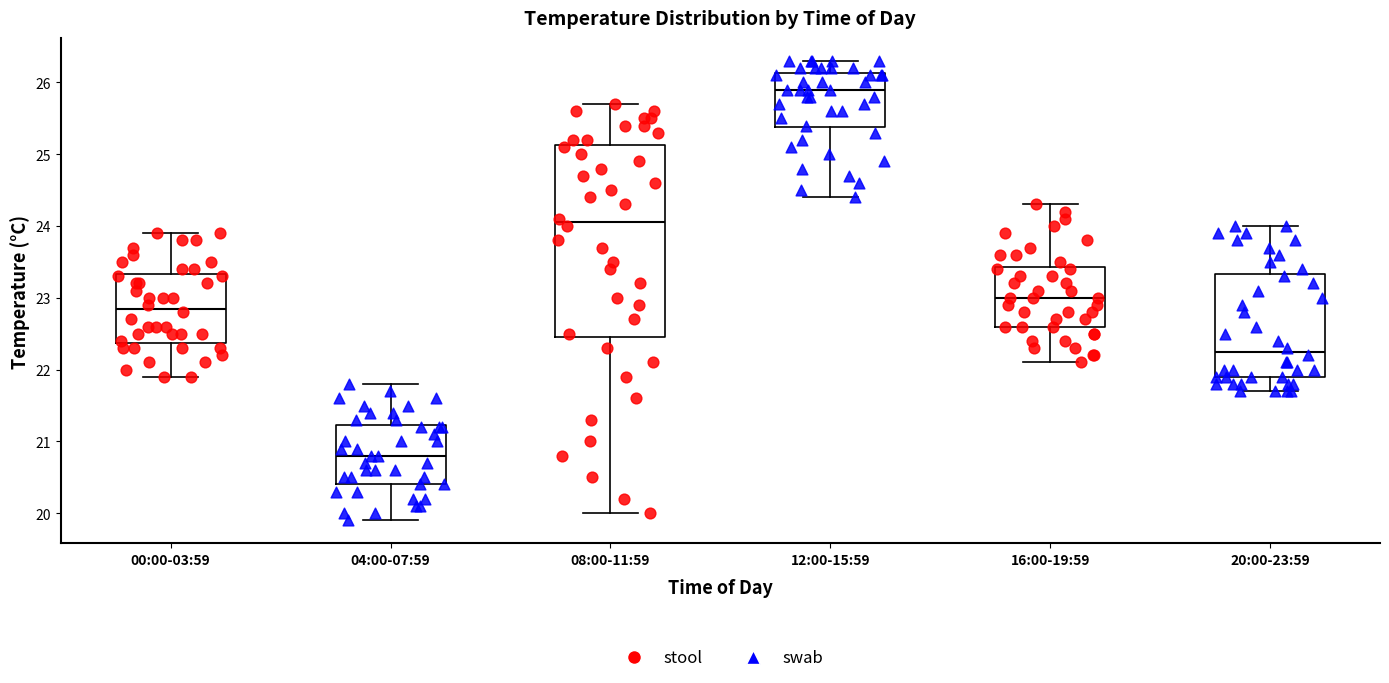

Reading left to right, transcribe this box plot: for each box, give where its median line is, the range the box spans, and where its two whiskers end, as read against the y-axis. The values are not printed on the chart, so give them approximately, as read against the axis.

00:00-03:59: median 22.9, box 22.4 to 23.3, whiskers 21.9 to 23.9
04:00-07:59: median 20.8, box 20.4 to 21.2, whiskers 19.9 to 21.8
08:00-11:59: median 24.1, box 22.5 to 25.1, whiskers 20.0 to 25.7
12:00-15:59: median 25.9, box 25.4 to 26.1, whiskers 24.4 to 26.3
16:00-19:59: median 23.0, box 22.6 to 23.4, whiskers 22.1 to 24.3
20:00-23:59: median 22.3, box 21.9 to 23.3, whiskers 21.7 to 24.0